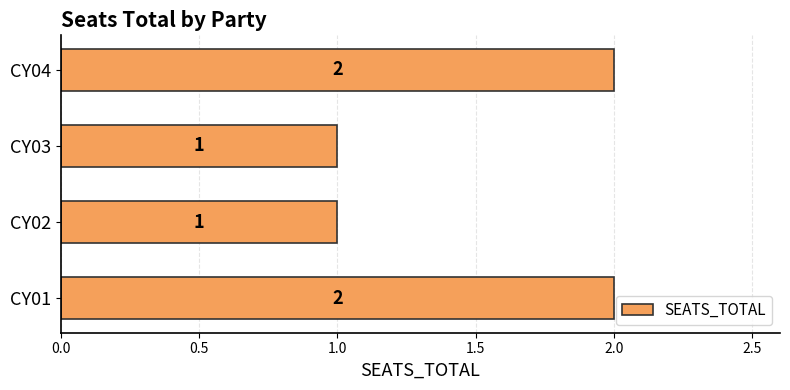

The value at CY02 is 1. True or false?

True